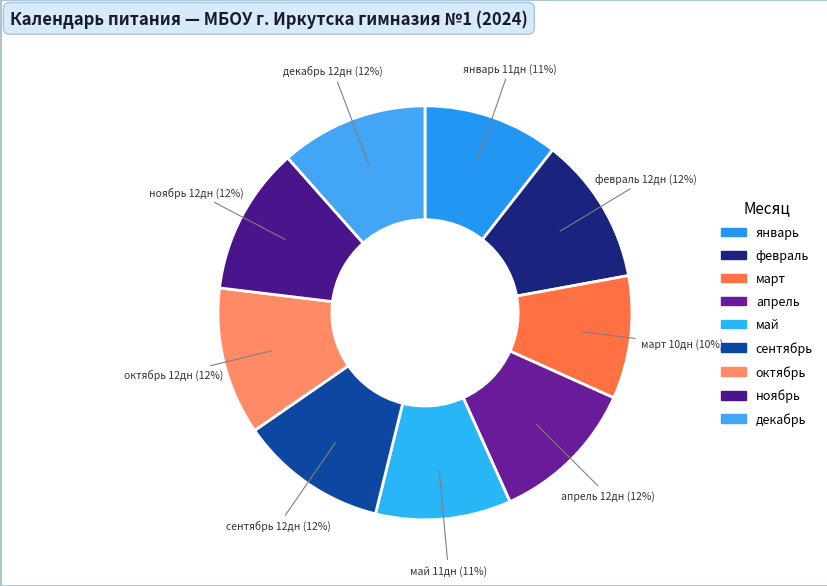

What percentage is the февраль slice, to the nearest percent?

12%